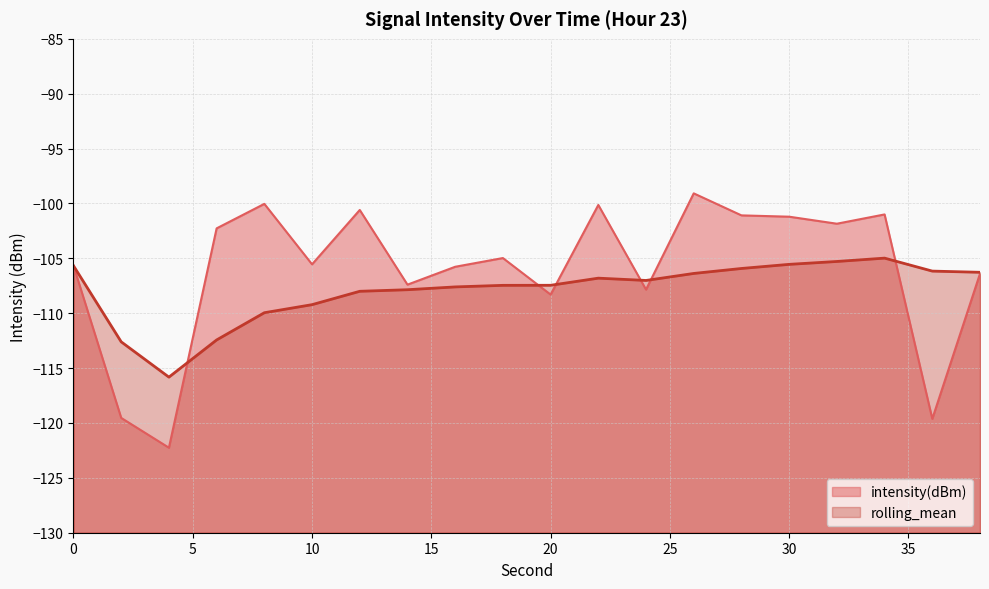

Is it true that rolling_mean equals -107.5 at 18?

True